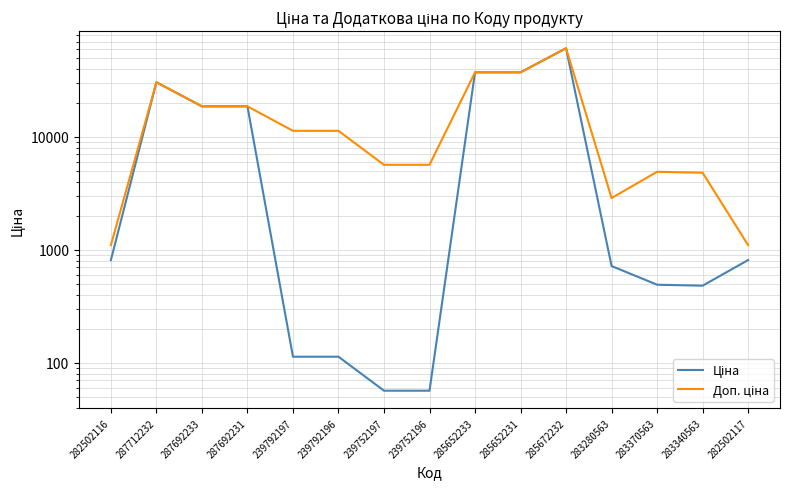

What is the total value across all series at 287692233?

37343.0